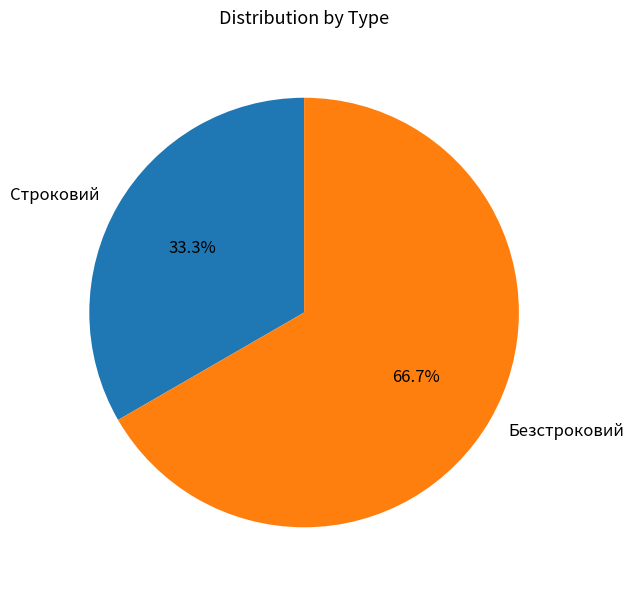

To the nearest percent, what percentage of the pie is Безстроковий?

67%